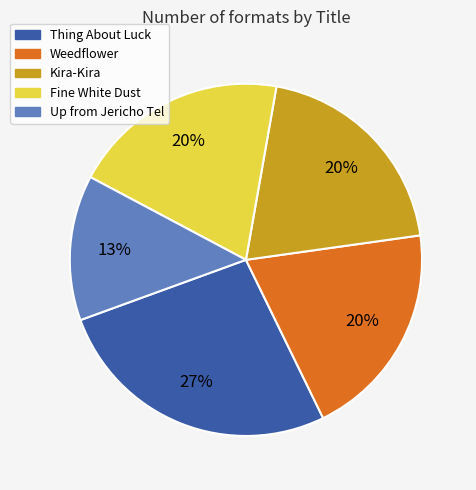

Between Up from Jericho Tel and Thing About Luck, which is larger?

Thing About Luck